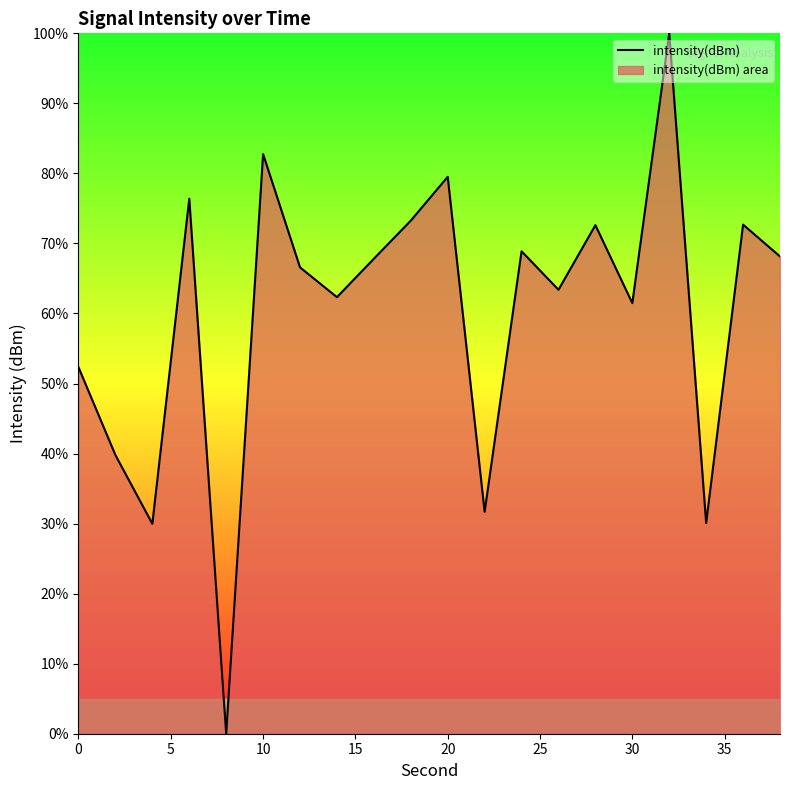

The value at 30 is 61.5. True or false?

True